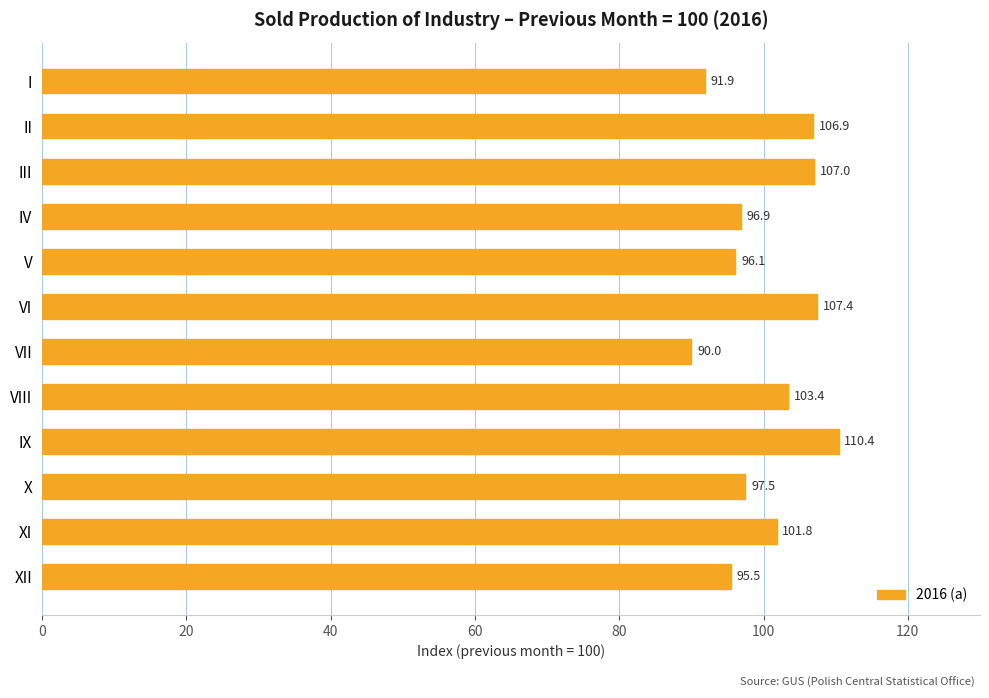

How many values are below 101?

6